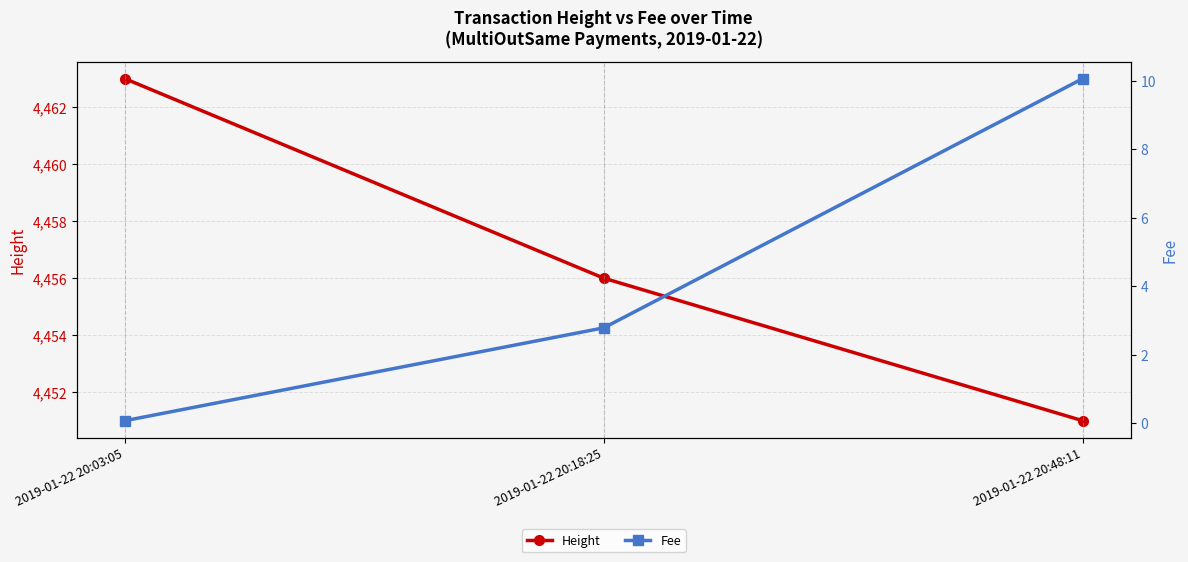

List the series in order of their peak value, highest first.

Height, Fee